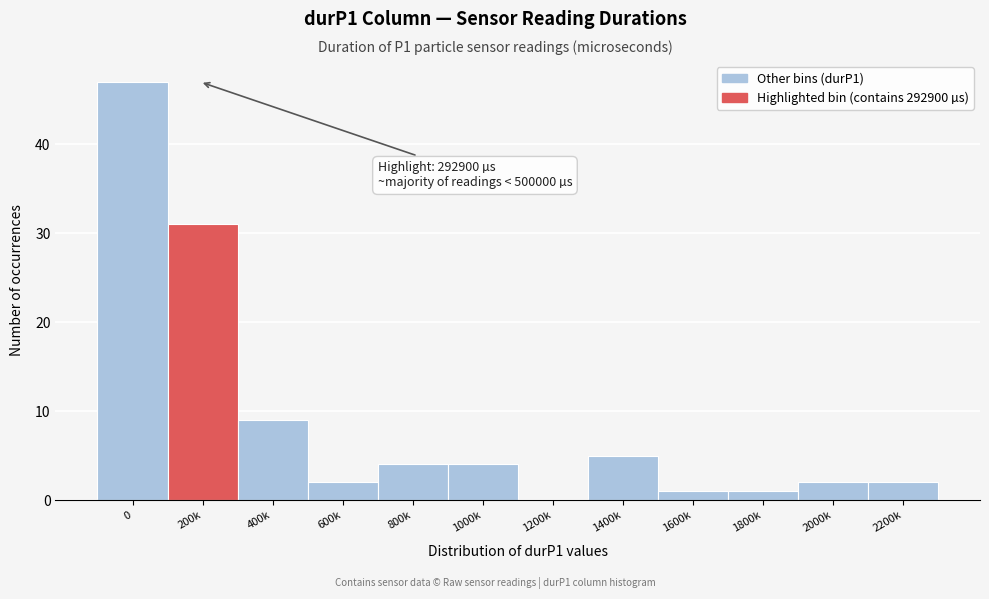

Reading right to left, list all the values displayed in this chart.

2200k=2	2000k=2	1800k=1	1600k=1	1400k=5	1200k=0	1000k=4	800k=4	600k=2	400k=9	200k=31	0=47